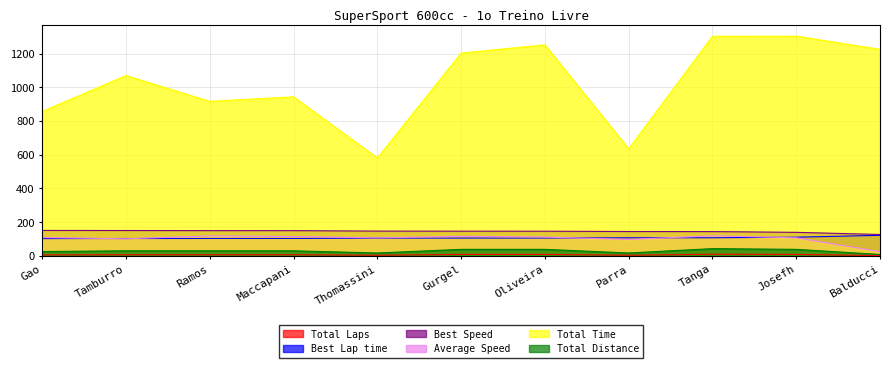

What is the smallest value displayed?

2.0